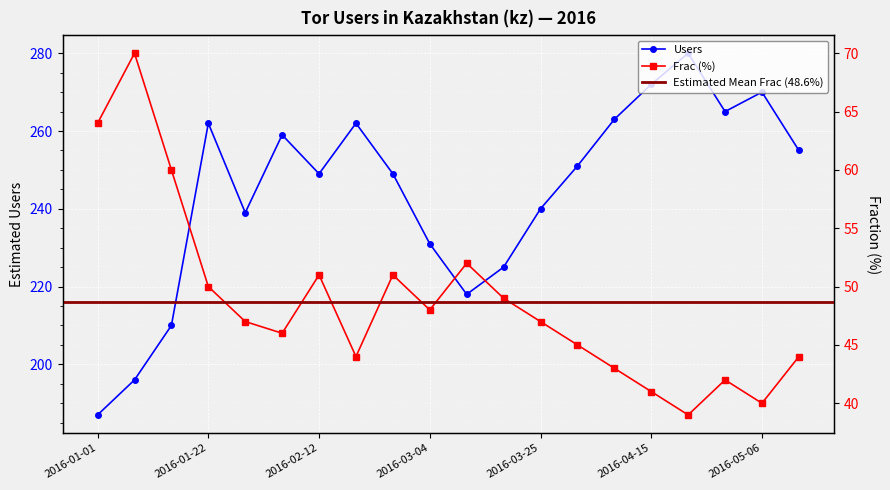

True or false: Users has more than 0 points higher than both neighbors.

True